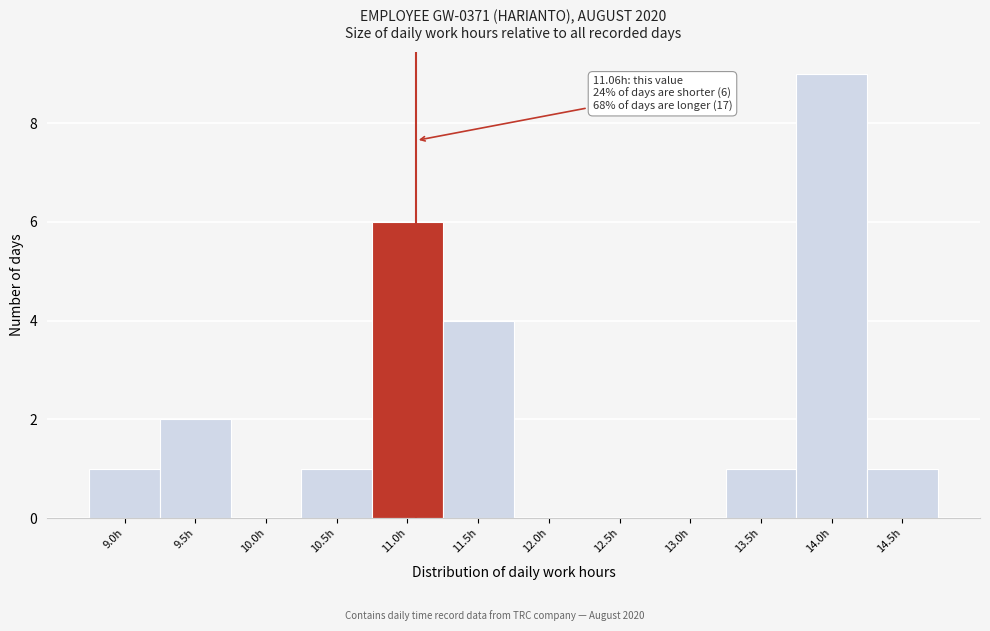

Reading left to right, list all the values displayed in this chart.

9.0h=1	9.5h=2	10.0h=0	10.5h=1	11.0h=6	11.5h=4	12.0h=0	12.5h=0	13.0h=0	13.5h=1	14.0h=9	14.5h=1